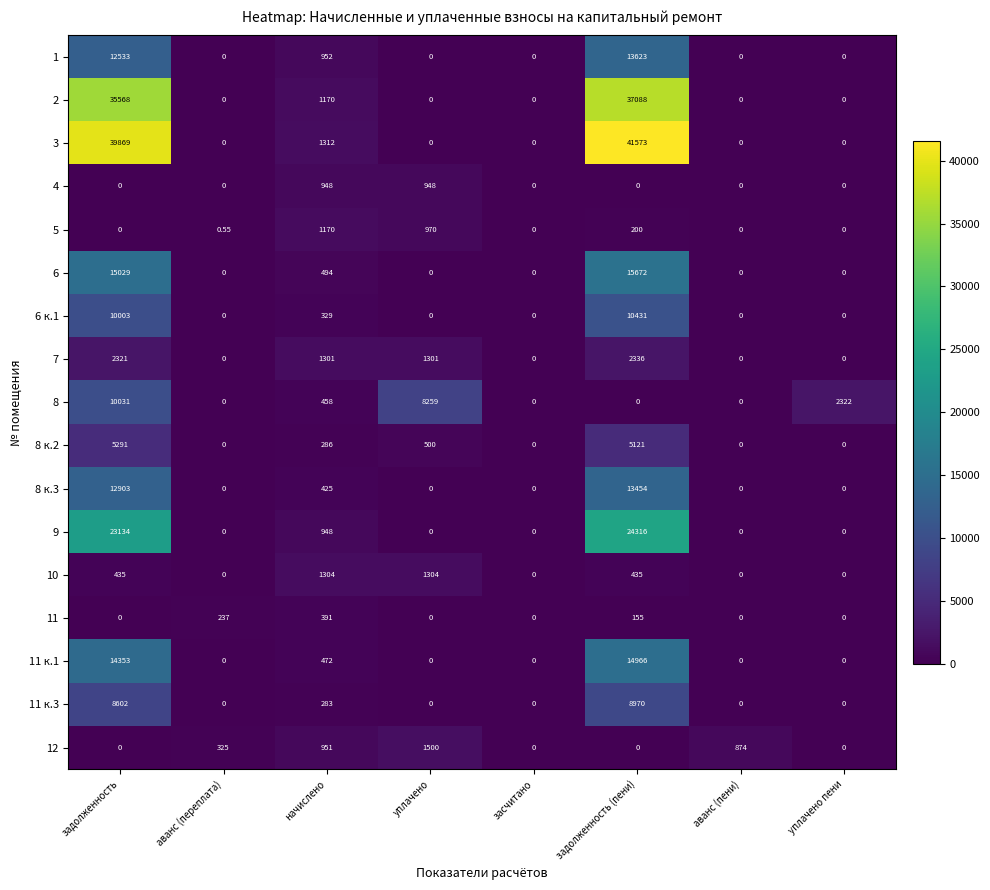

Where is 3 nearest to the value 20786?

задолженность